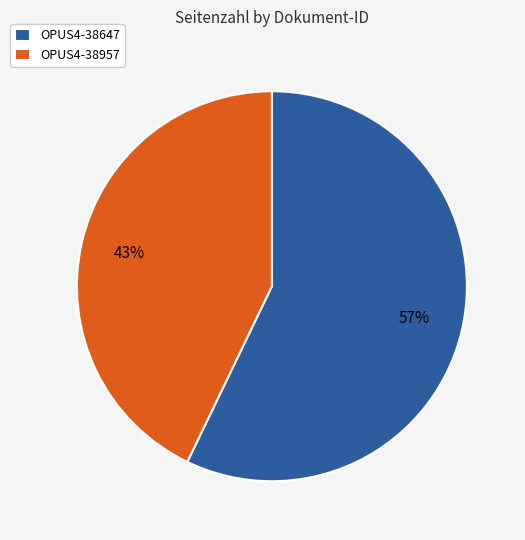

Combined, do OPUS4-38647 and OPUS4-38957 account for over 50%?

Yes